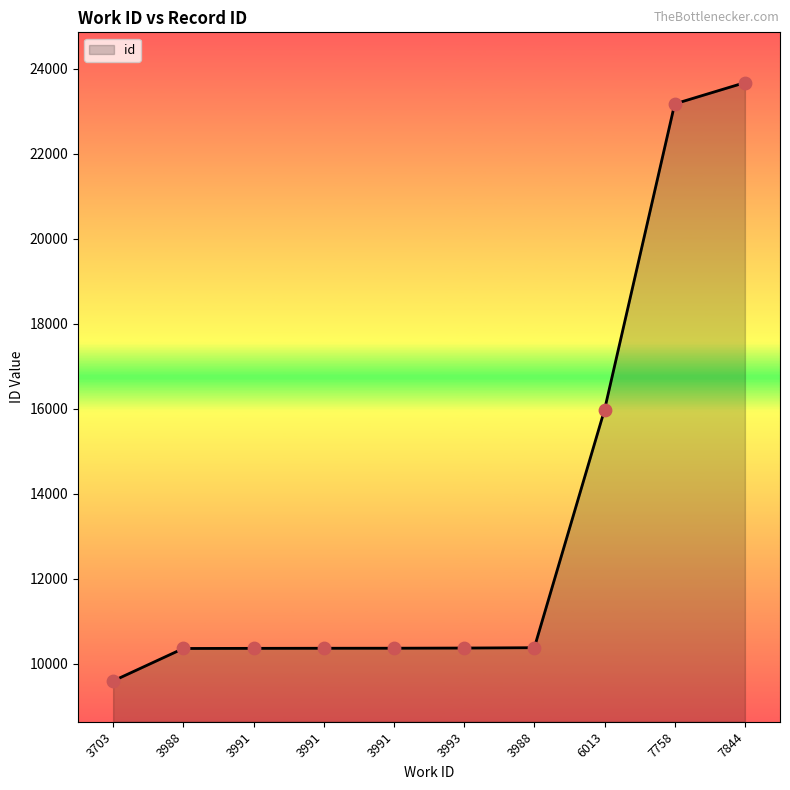

What is the change in value from 3988 to 3988?

+18